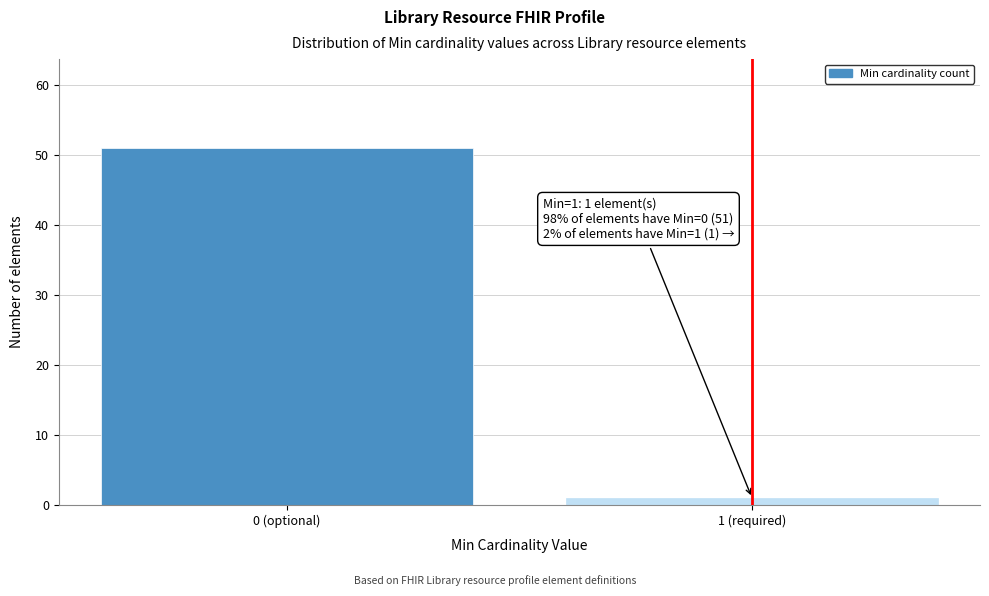

Reading left to right, extract all data points from this chart.

51	1